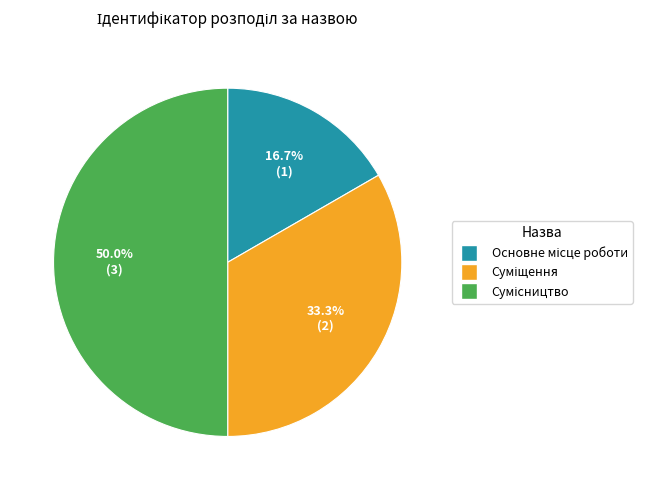

Which category has the biggest portion of the pie?

Сумісництво